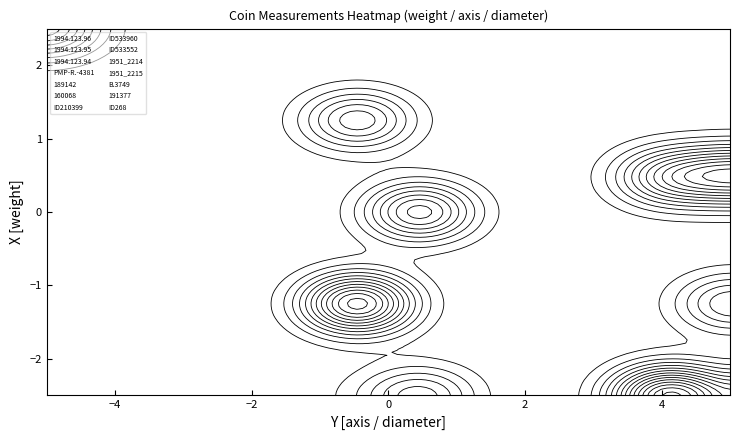

Between 1 and 2, which series saw the biggest shift?

ID210399